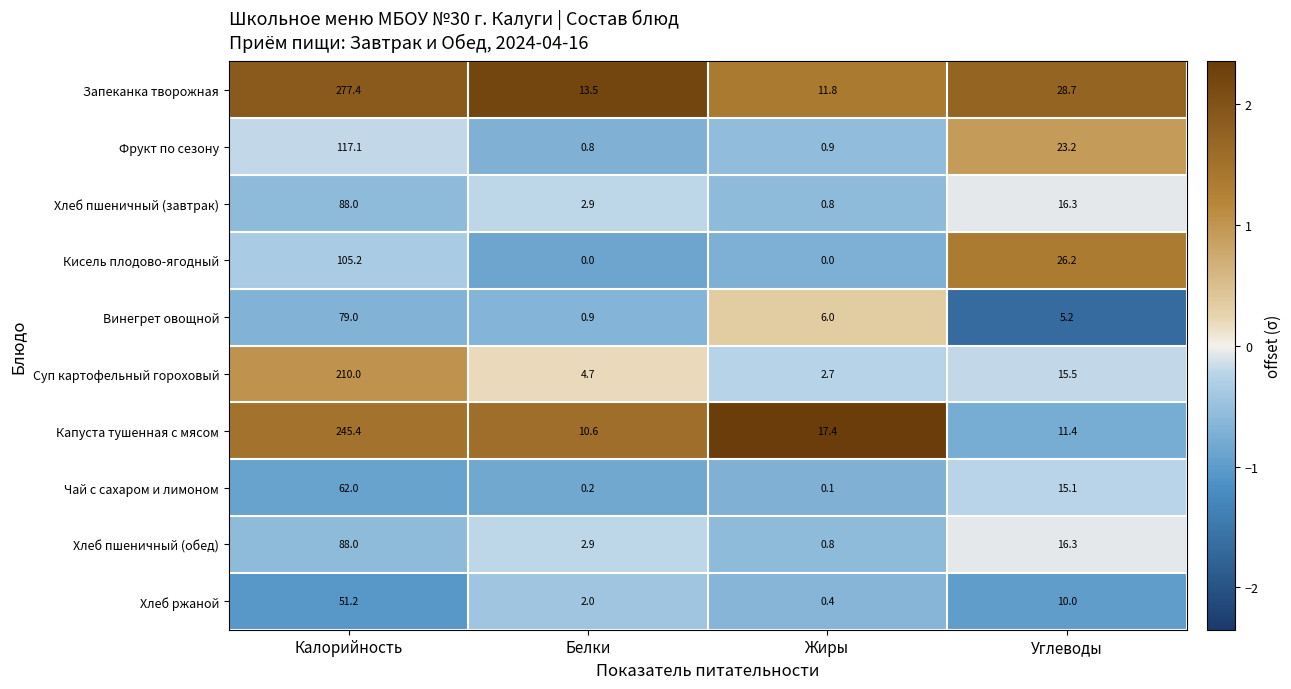

At how many categories does at least one series exceed 2?

4